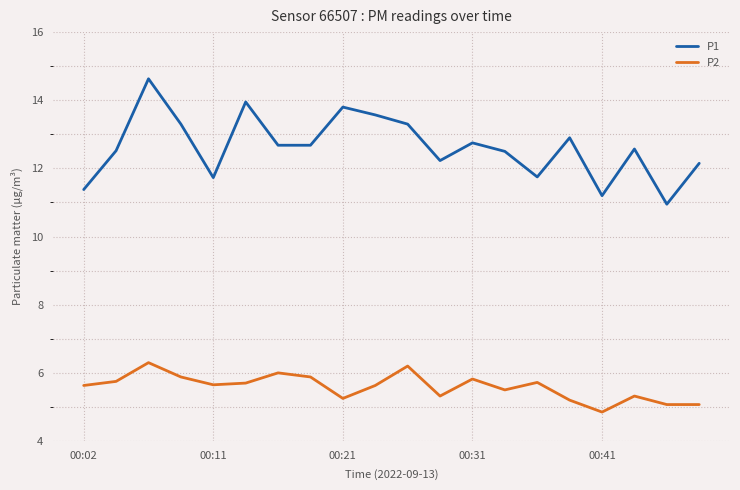

Which series has the largest total across all categories?

P1